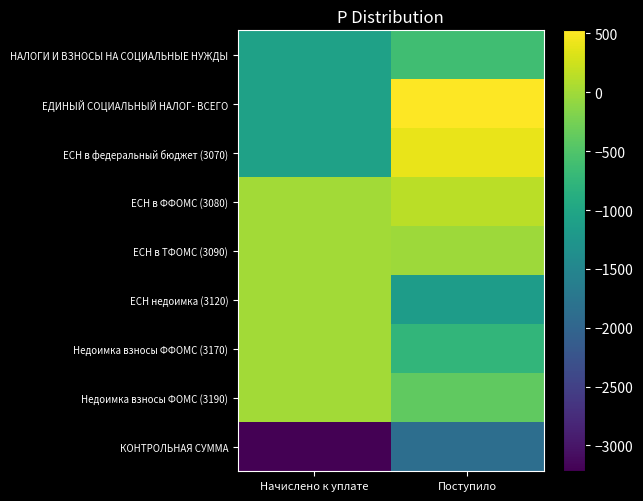

Reading left to right, extract all data points from this chart.

НАЛОГИ И ВЗНОСЫ НА СОЦИАЛЬНЫЕ НУЖДЫ: Начислено к уплате=-1073	Поступило=-624
ЕДИНЫЙ СОЦИАЛЬНЫЙ НАЛОГ- ВСЕГО: Начислено к уплате=-1073	Поступило=526
ЕСН в федеральный бюджет (3070): Начислено к уплате=-1073	Поступило=399
ЕСН в ФФОМС (3080): Начислено к уплате=0	Поступило=145
ЕСН в ТФОМС (3090): Начислено к уплате=0	Поступило=-18
ЕСН недоимка (3120): Начислено к уплате=0	Поступило=-1150
Недоимка взносы ФФОМС (3170): Начислено к уплате=0	Поступило=-758
Недоимка взносы ФОМС (3190): Начислено к уплате=0	Поступило=-392
КОНТРОЛЬНАЯ СУММА: Начислено к уплате=-3219	Поступило=-1872